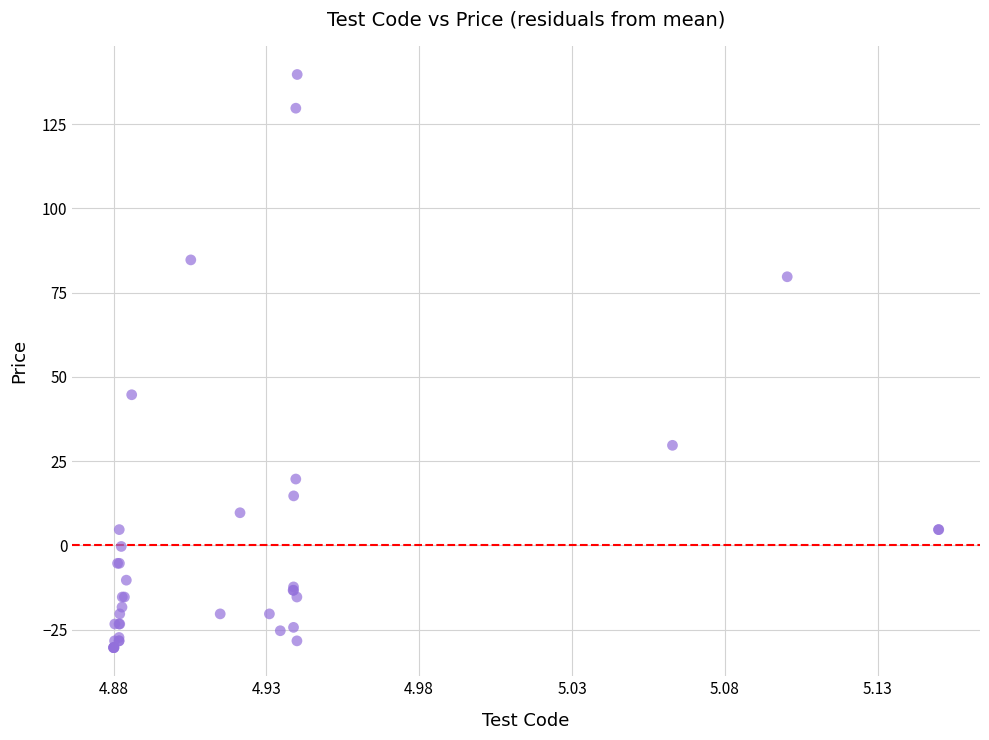

What Y value in the scatter plot is closest to 54?

44.7